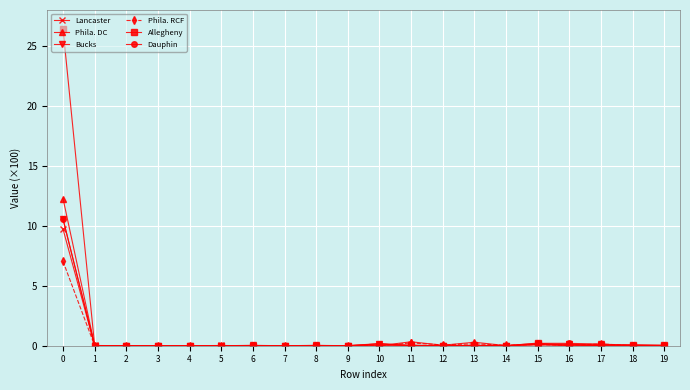

What is the average value of the Phila. RCF series?

0.4